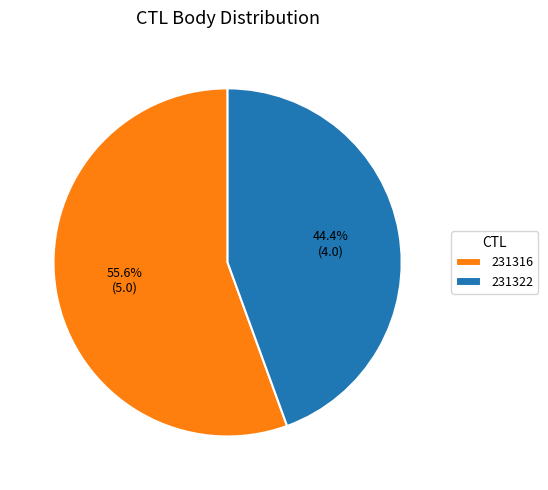

True or false: 231322 accounts for 44% of the total.

True